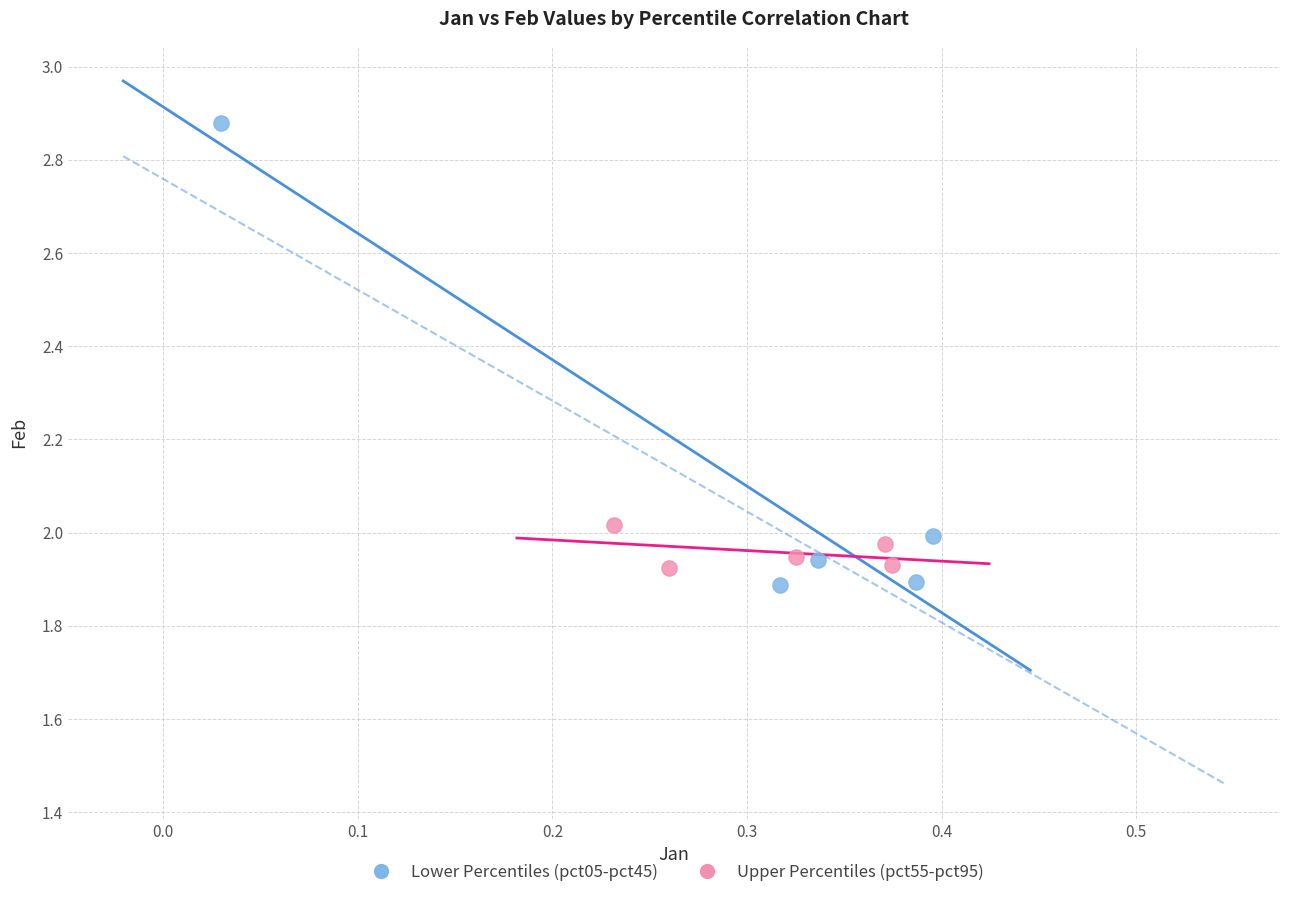

Which series contains the highest Y value?

Lower Percentiles (pct05-pct45)